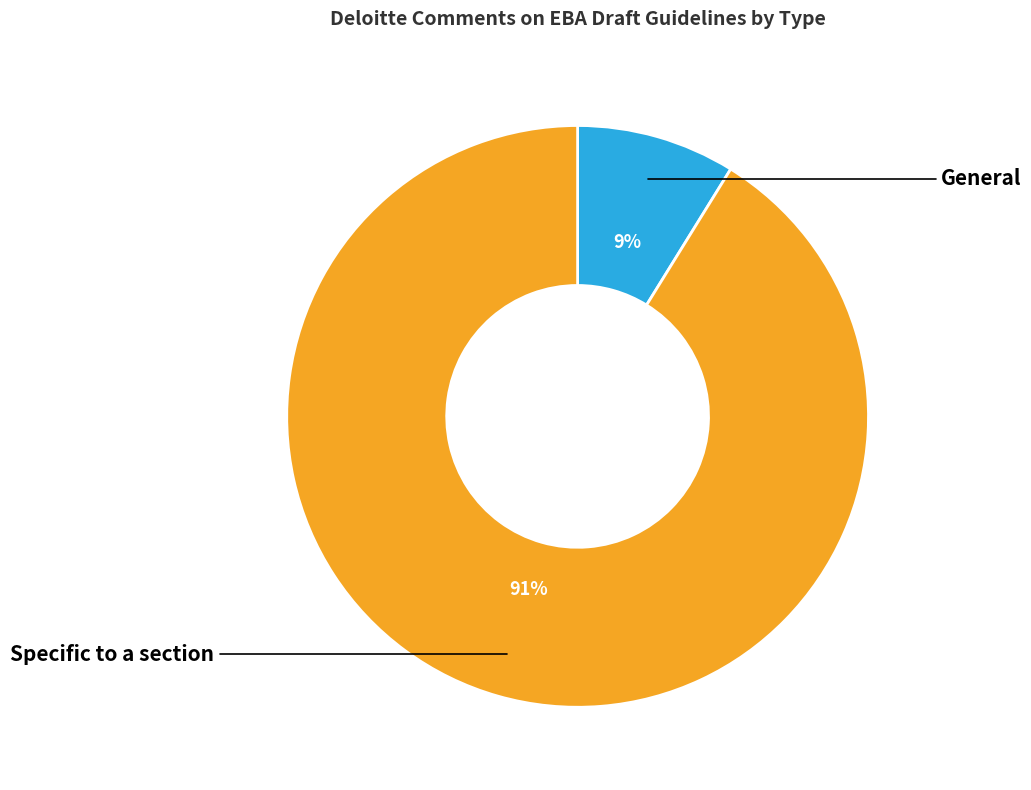

What is the largest slice in the pie chart?

Specific to a section